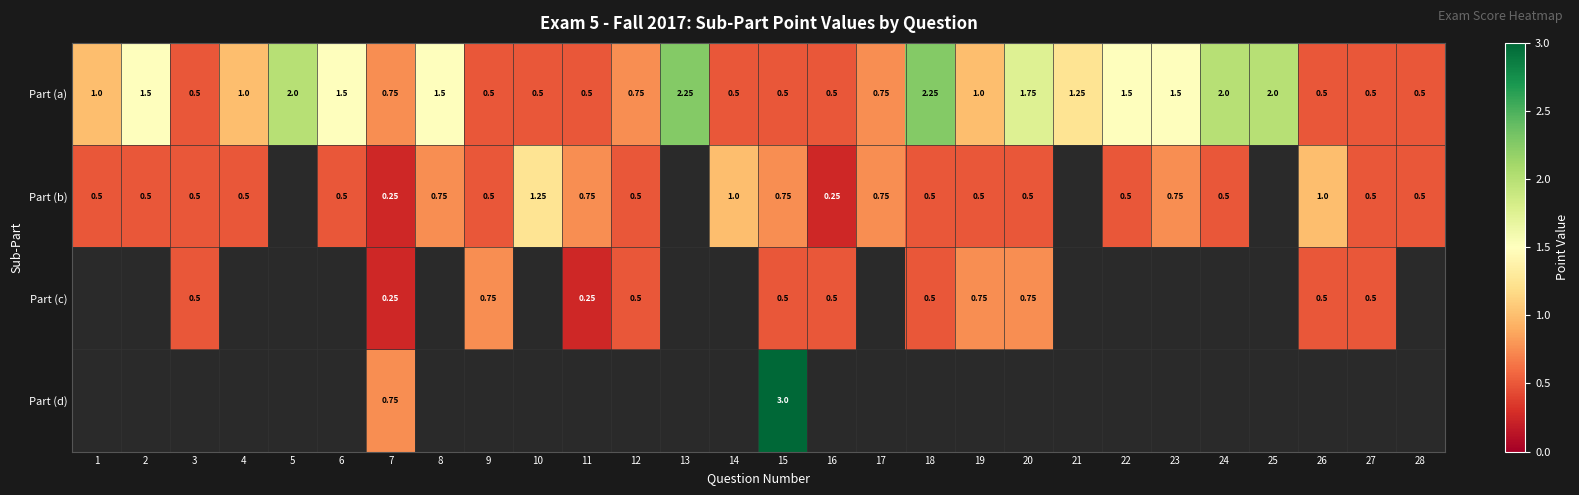

What is the greatest value displayed?

3.0